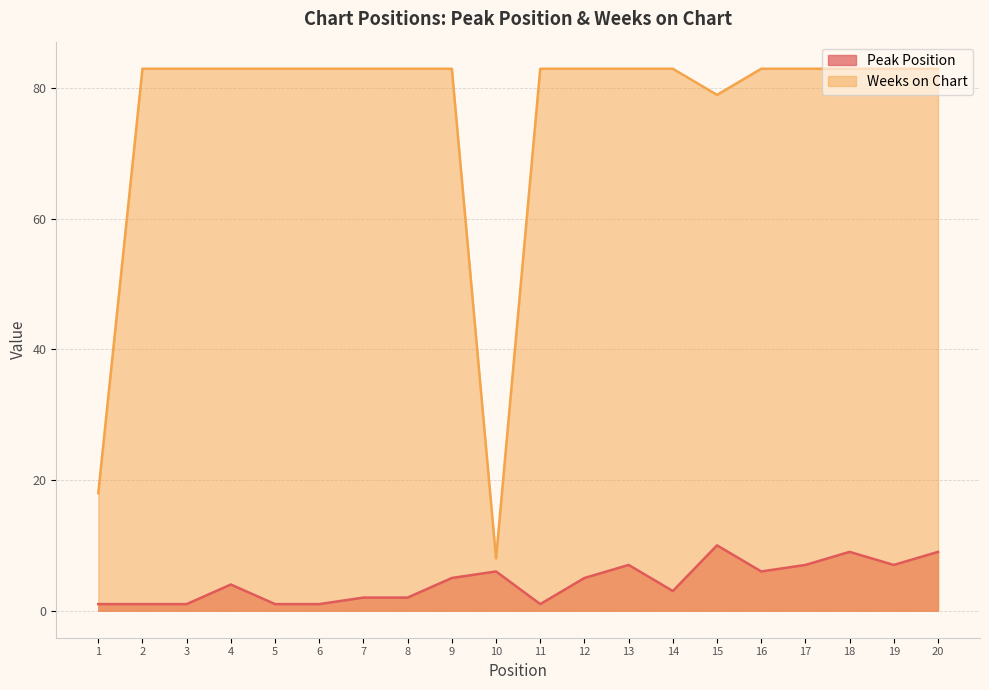

True or false: Weeks on Chart and Peak Position cross at least once.

False